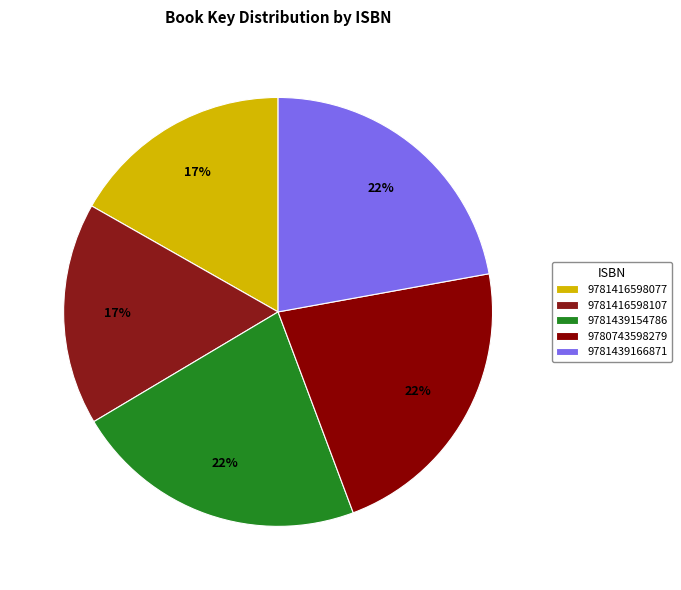

Is there any slice that represents more than half of the pie?

No